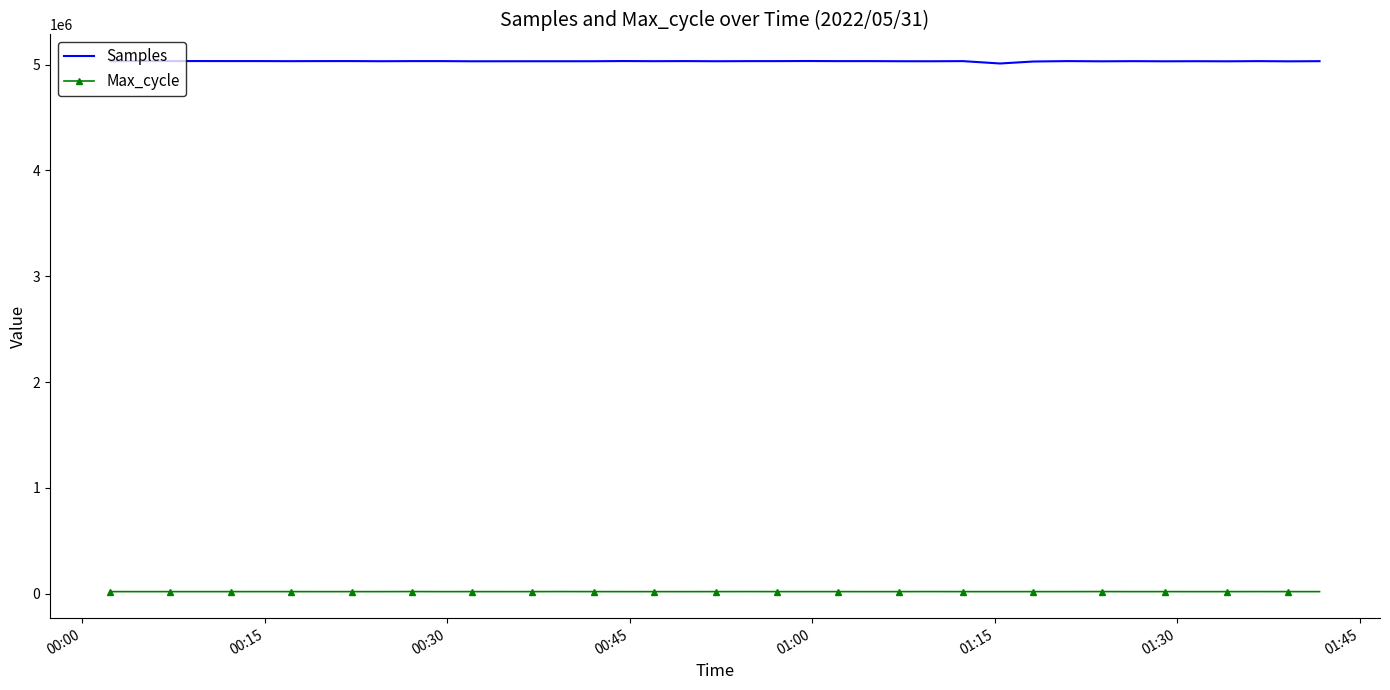

How many series are shown in this chart?

2